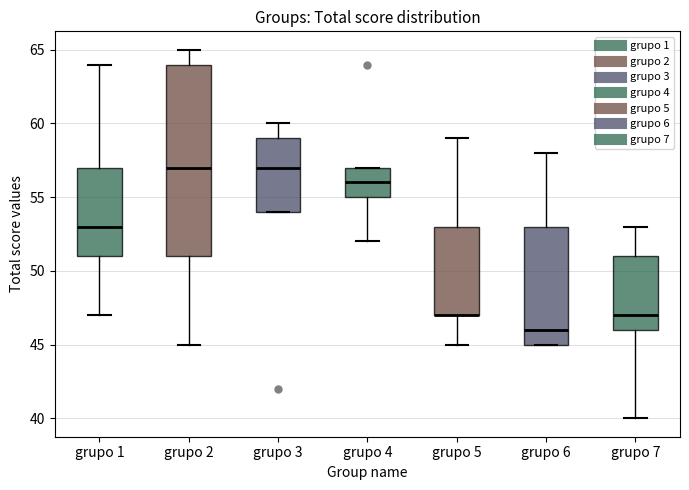

Reading left to right, read every box against the y-axis: the position of its median line, the range the box covers, and the ends of its whiskers. The values are not printed on the chart, so give them approximately, as read against the axis.

grupo 1: median 53, box 51 to 57, whiskers 47 to 64
grupo 2: median 57, box 51 to 64, whiskers 45 to 65
grupo 3: median 57, box 54 to 59, whiskers 54 to 60
grupo 4: median 56, box 55 to 57, whiskers 52 to 57
grupo 5: median 47 (drawn on the box's lower edge), box 47 to 53, whiskers 45 to 59
grupo 6: median 46, box 45 to 53, whiskers 45 to 58
grupo 7: median 47, box 46 to 51, whiskers 40 to 53